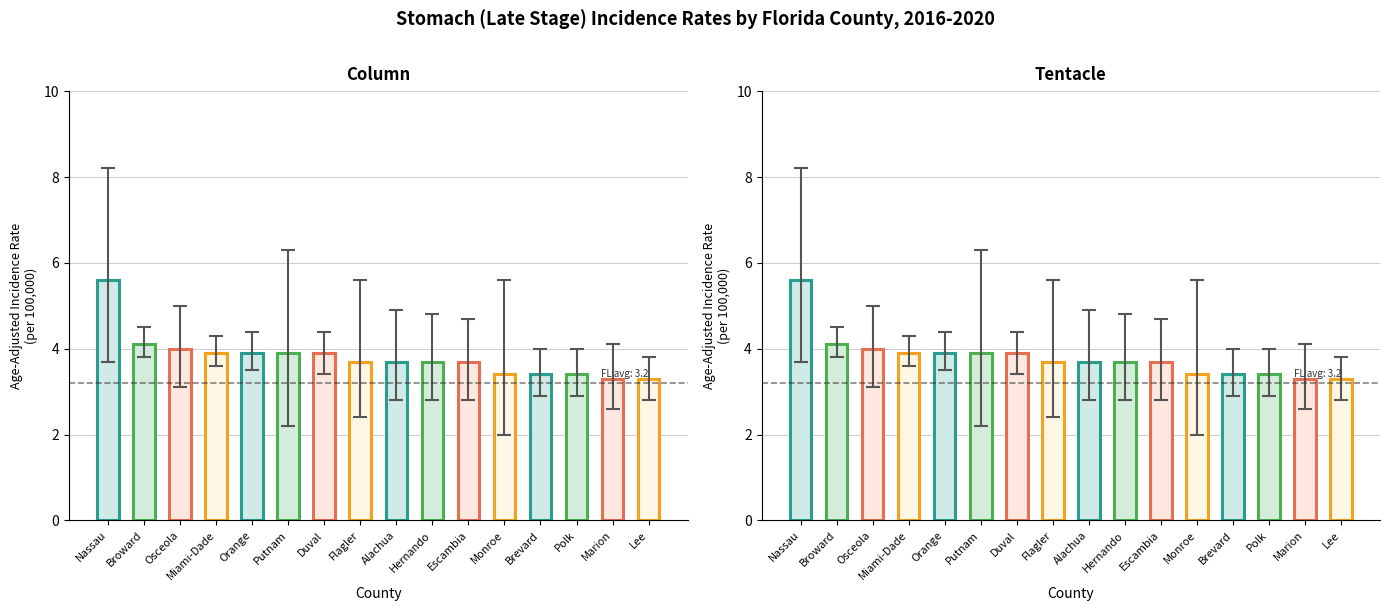

What is the difference between the values at Escambia and Marion?

0.4